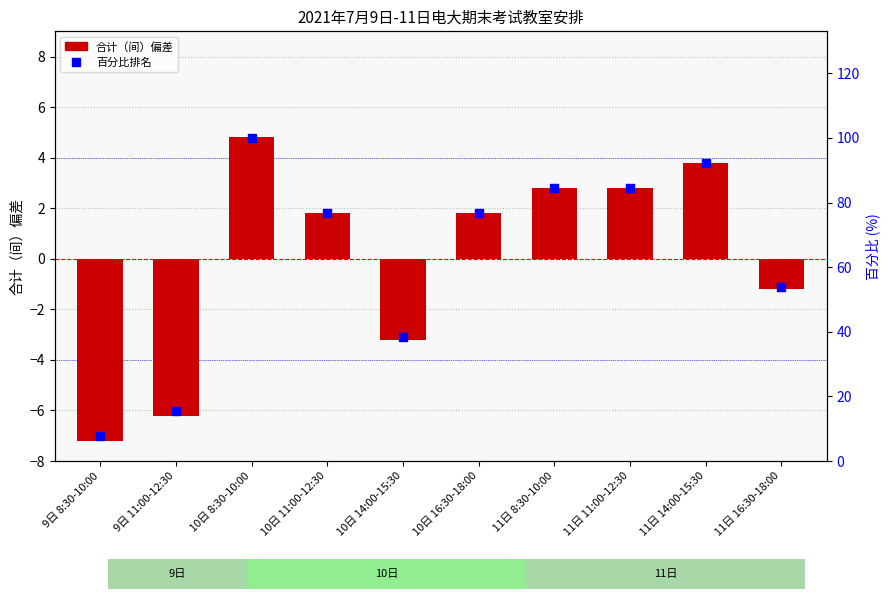

Which series contains the highest Y value?

百分比排名